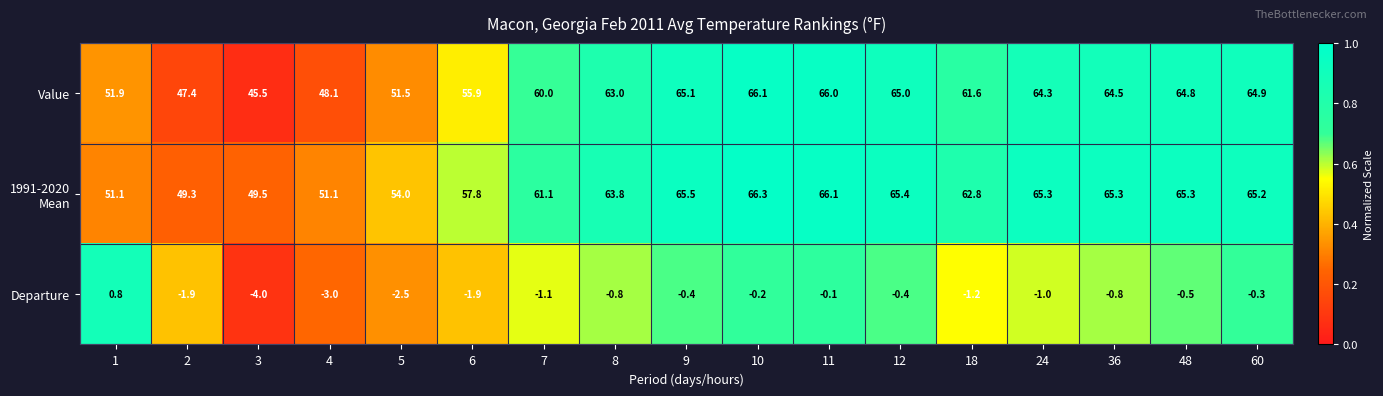

At how many categories does at least one series exceed 48?

17